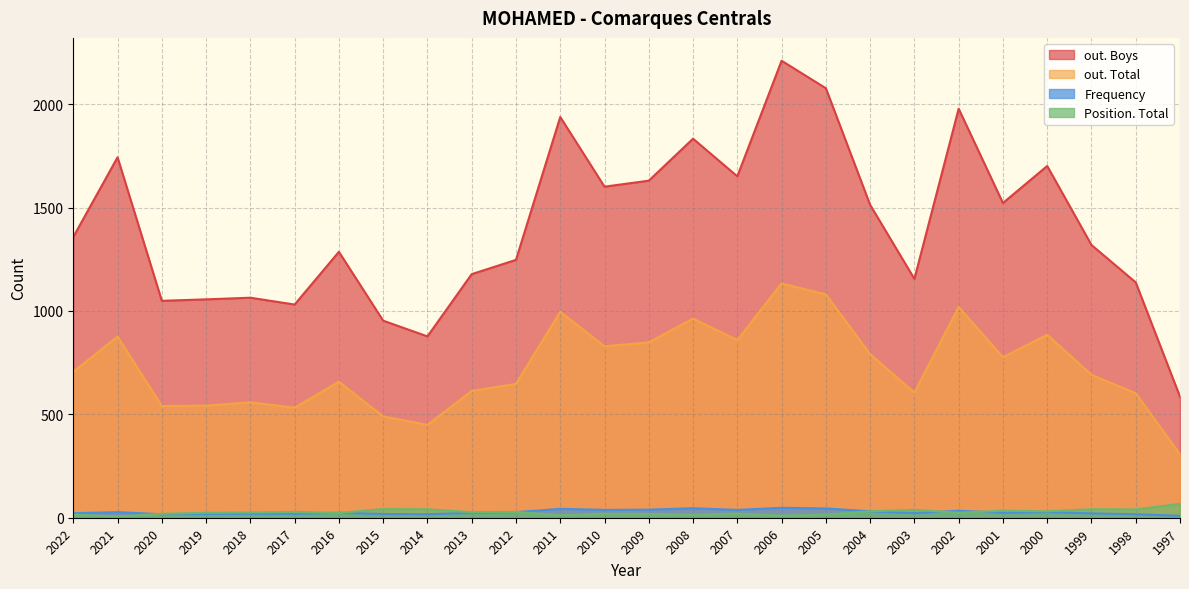

Does the chart display data point markers on the line(s)?

No